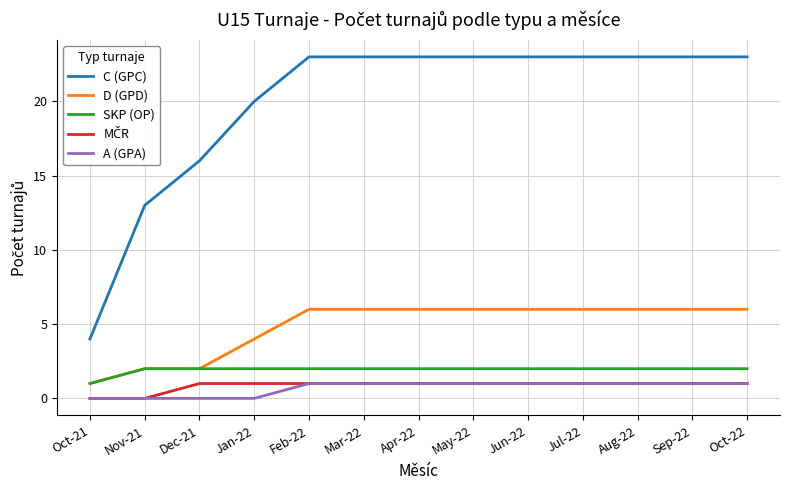

Is it true that SKP (OP) equals 0 at Oct-22?

False